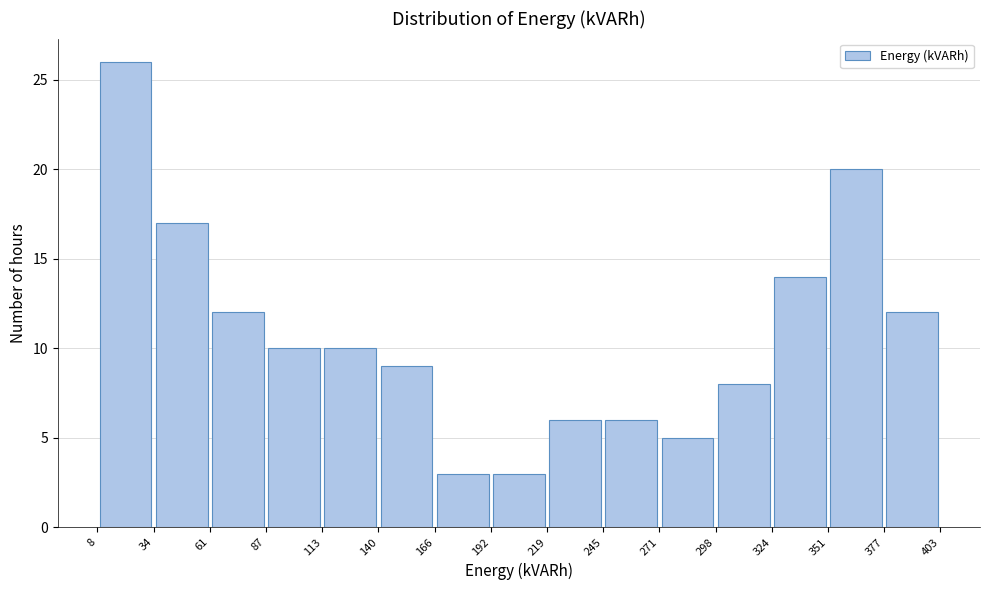

Over which range of the x-axis is the bar tallest?

8 to 34